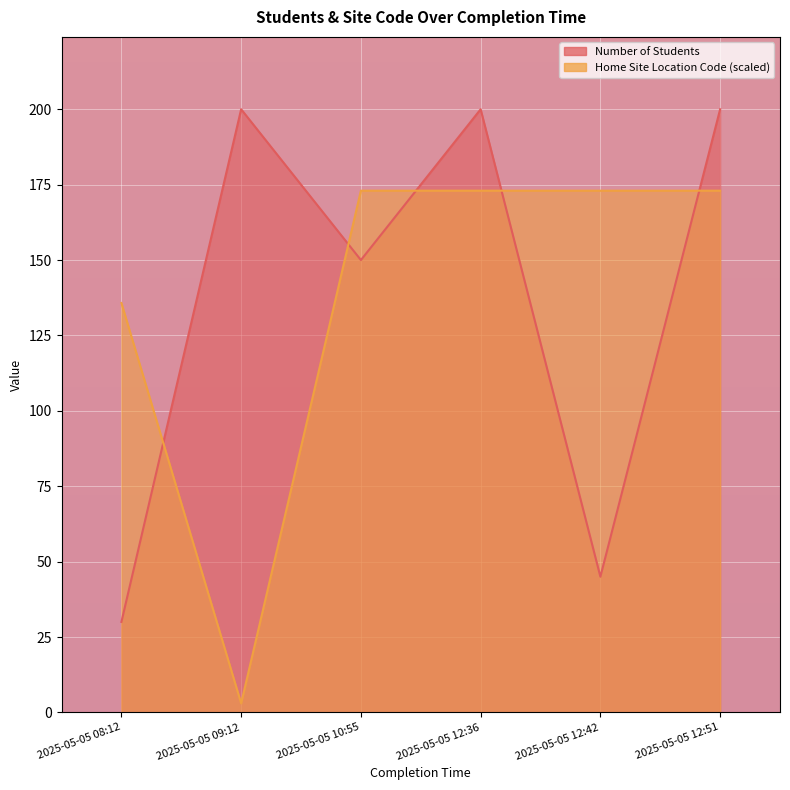

What is the total value across all series at 2025-05-05 08:12?

165.8